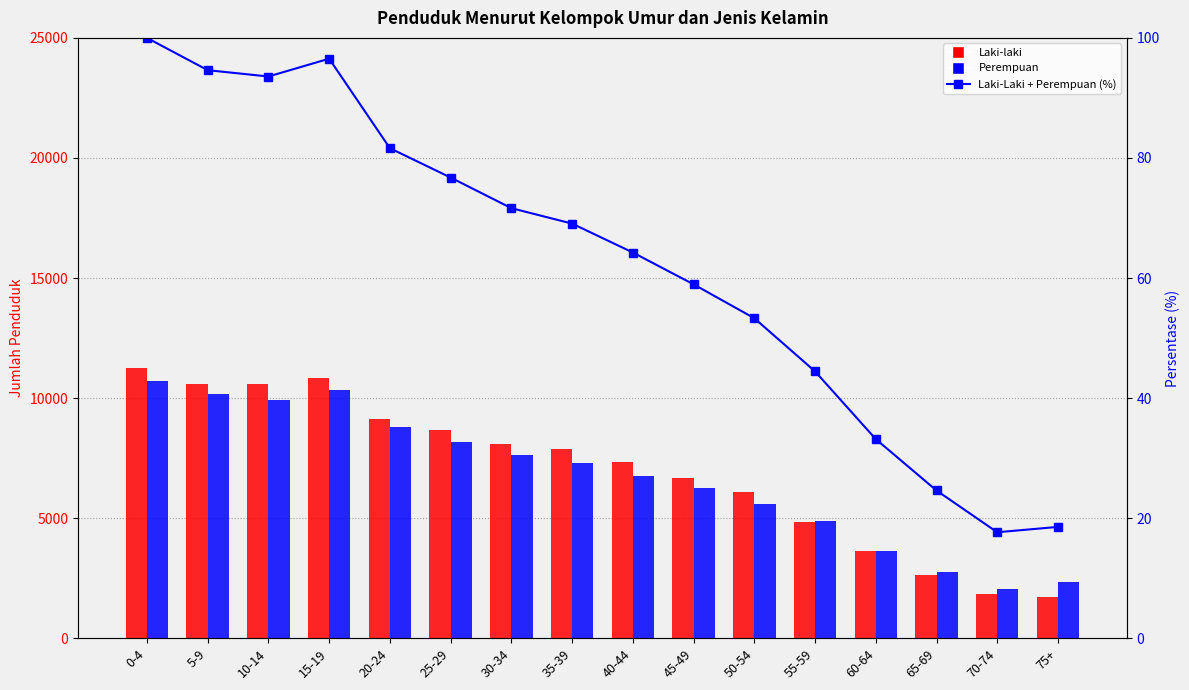

What is the total value across all series at 35-39?

15218.1